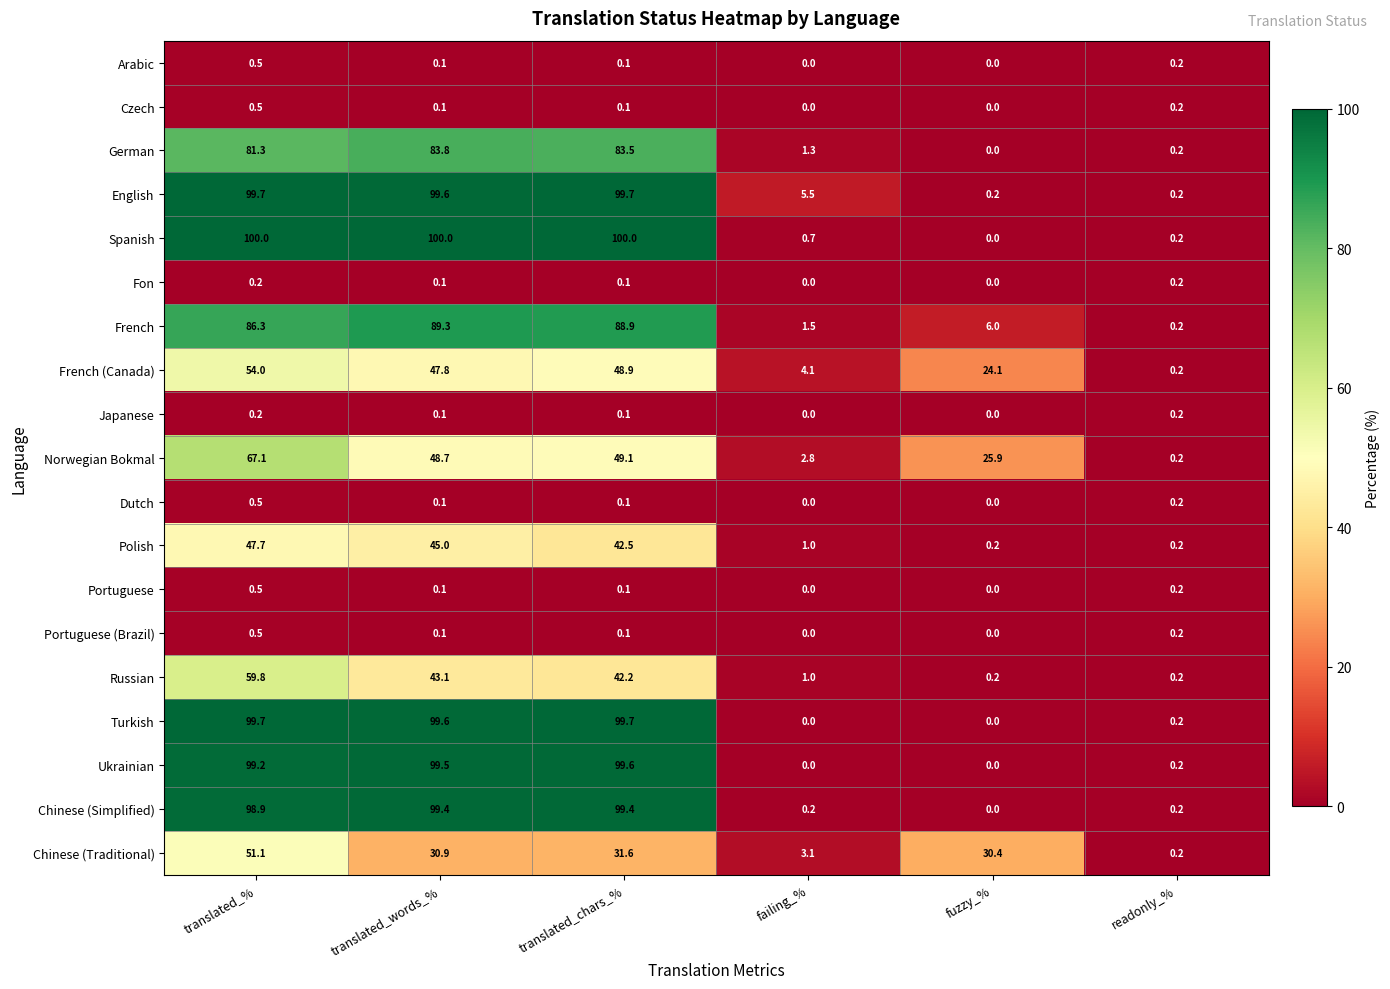

What is the sum of the Spanish values at failing_% and fuzzy_%?

0.7